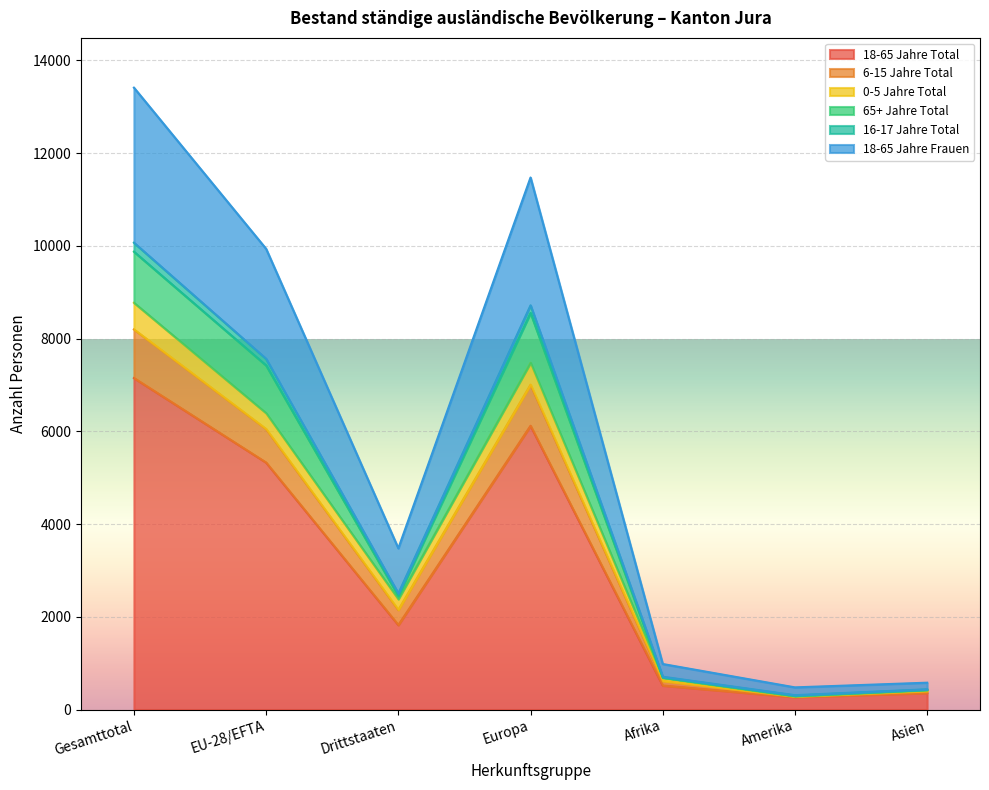

At which category is the sum across all series the highest?

Gesamttotal